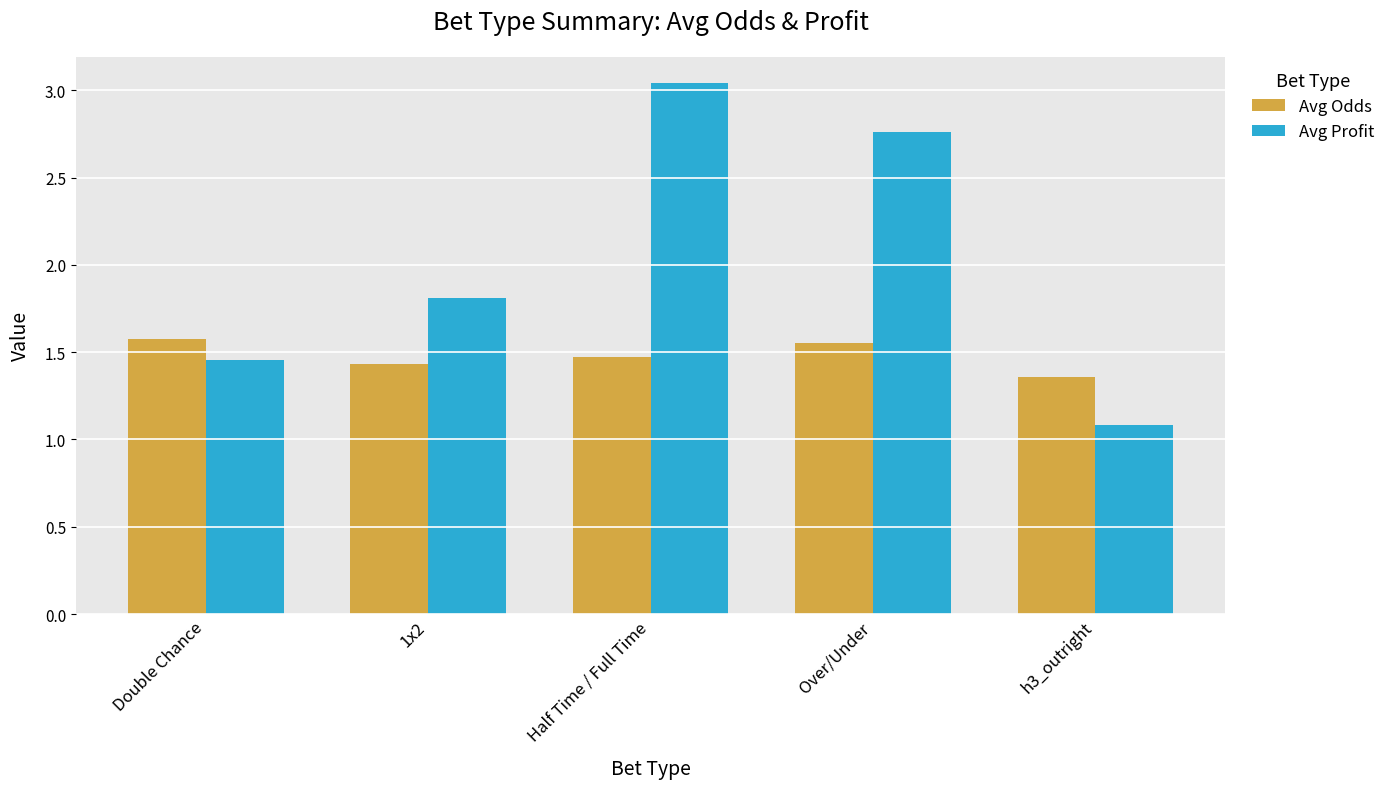

At how many categories does at least one series exceed 2?

2